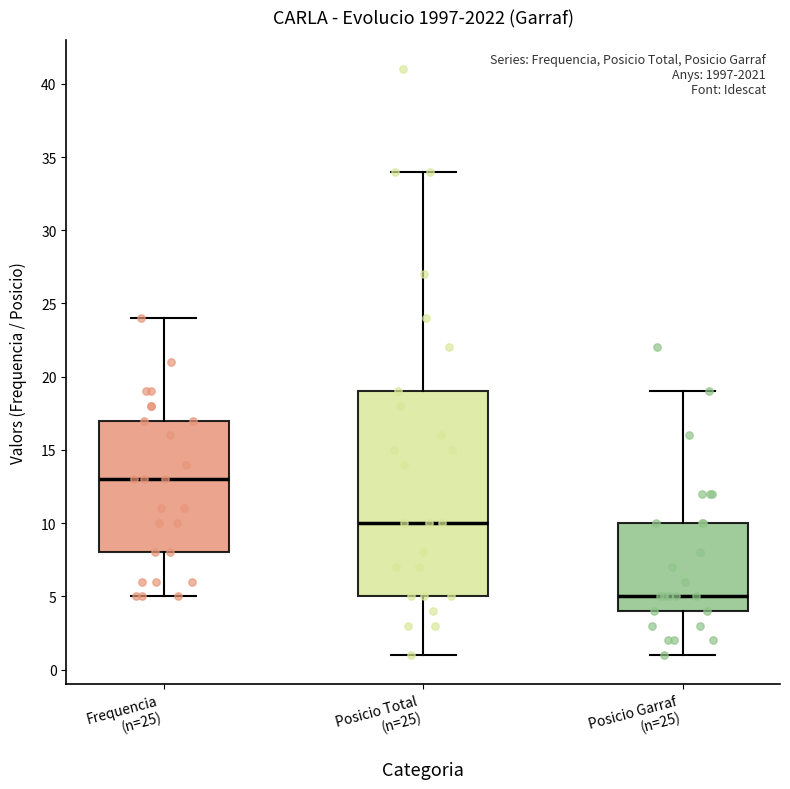

Where is the lower edge of the box for Posicio Garraf (n=25) on the y-axis? The values are not printed on the chart, so give them approximately, as read against the axis.

4